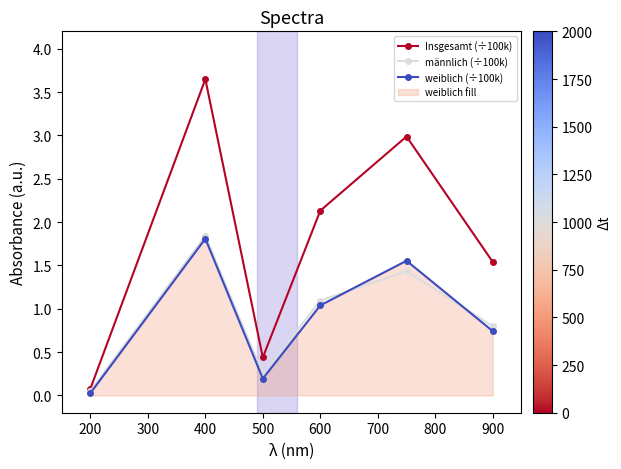

True or false: männlich (÷100k) and Insgesamt (÷100k) cross at least once.

False